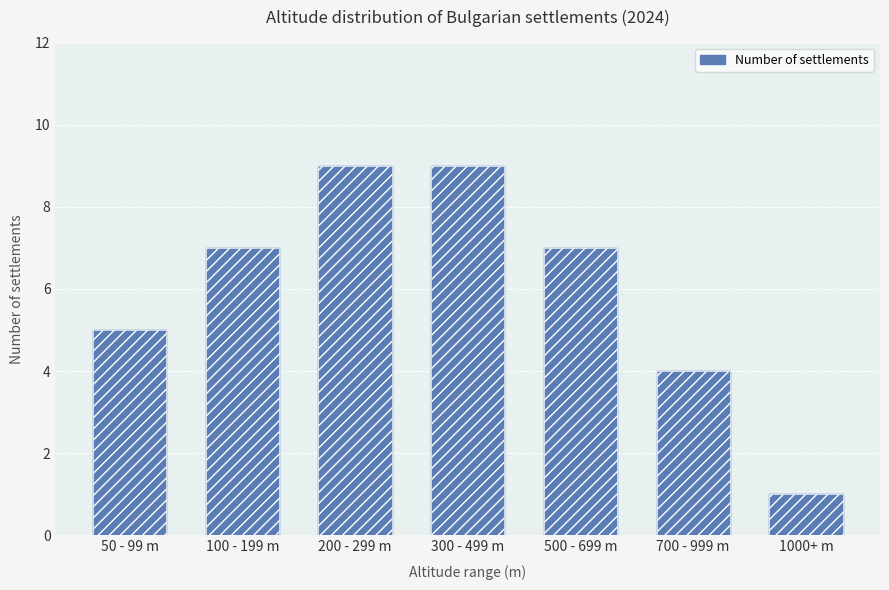

Rank the categories by value from highest to lowest.

200 - 299 m, 300 - 499 m, 100 - 199 m, 500 - 699 m, 50 - 99 m, 700 - 999 m, 1000+ m